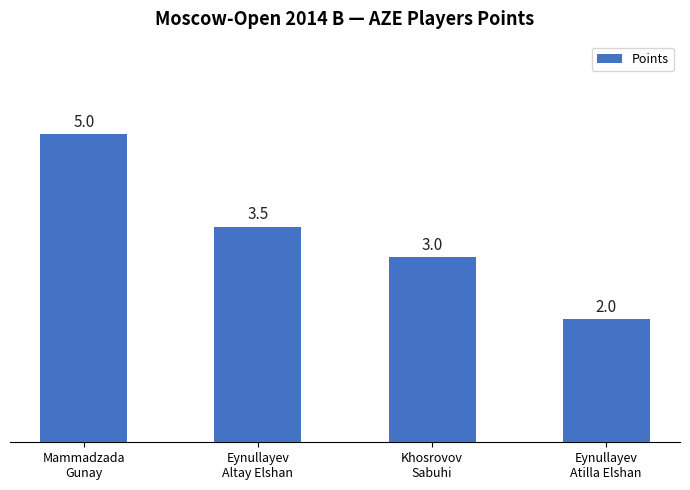

What is the label of the 4th bar from the left?

Eynullayev
Atilla Elshan